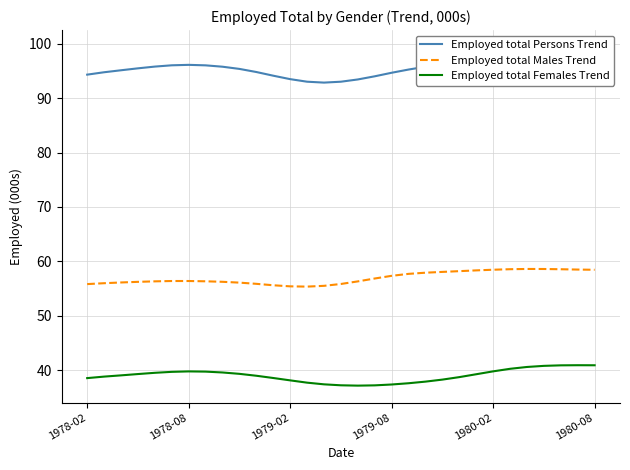

What is the maximum value for Employed total Females Trend?

40.9